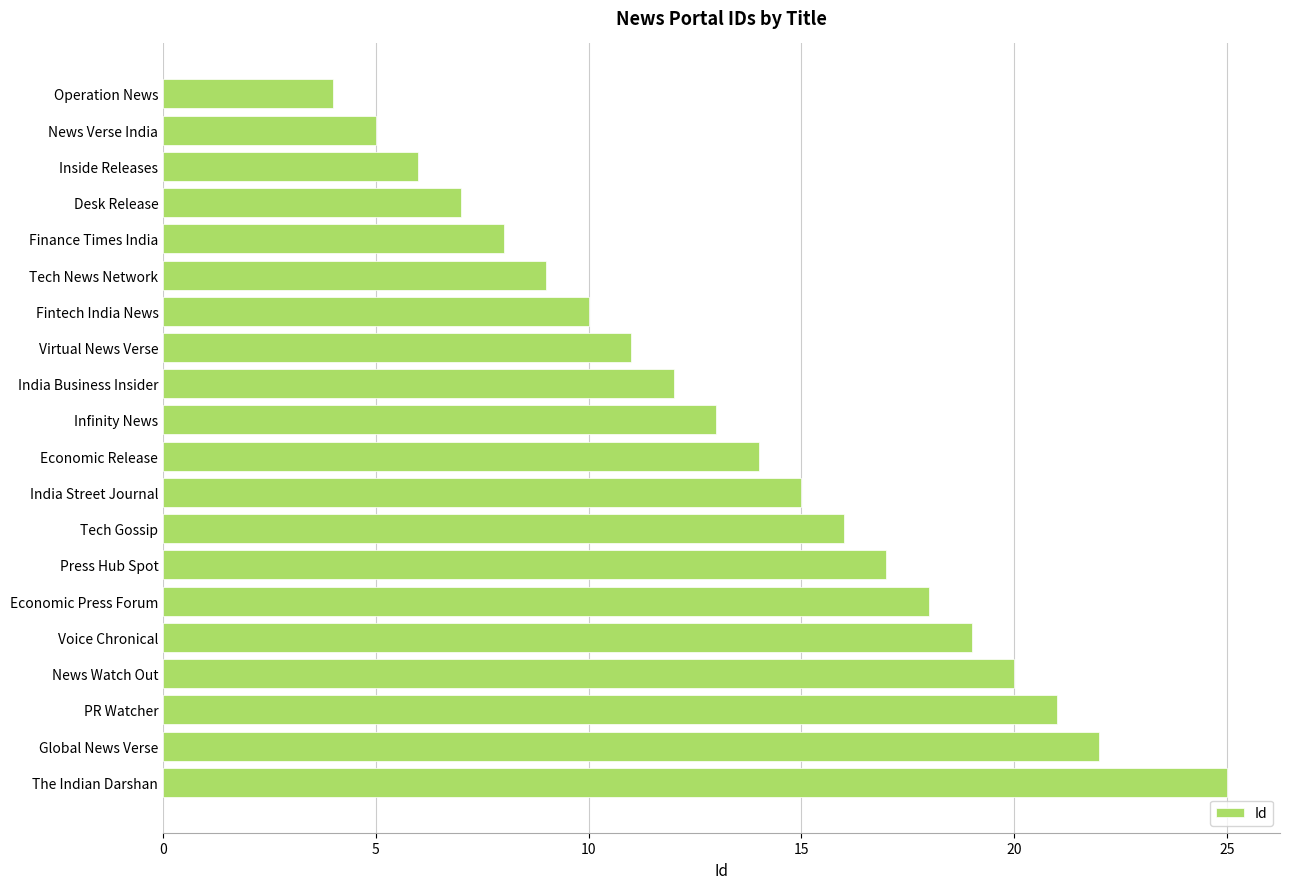

How many data points does each series have?

20